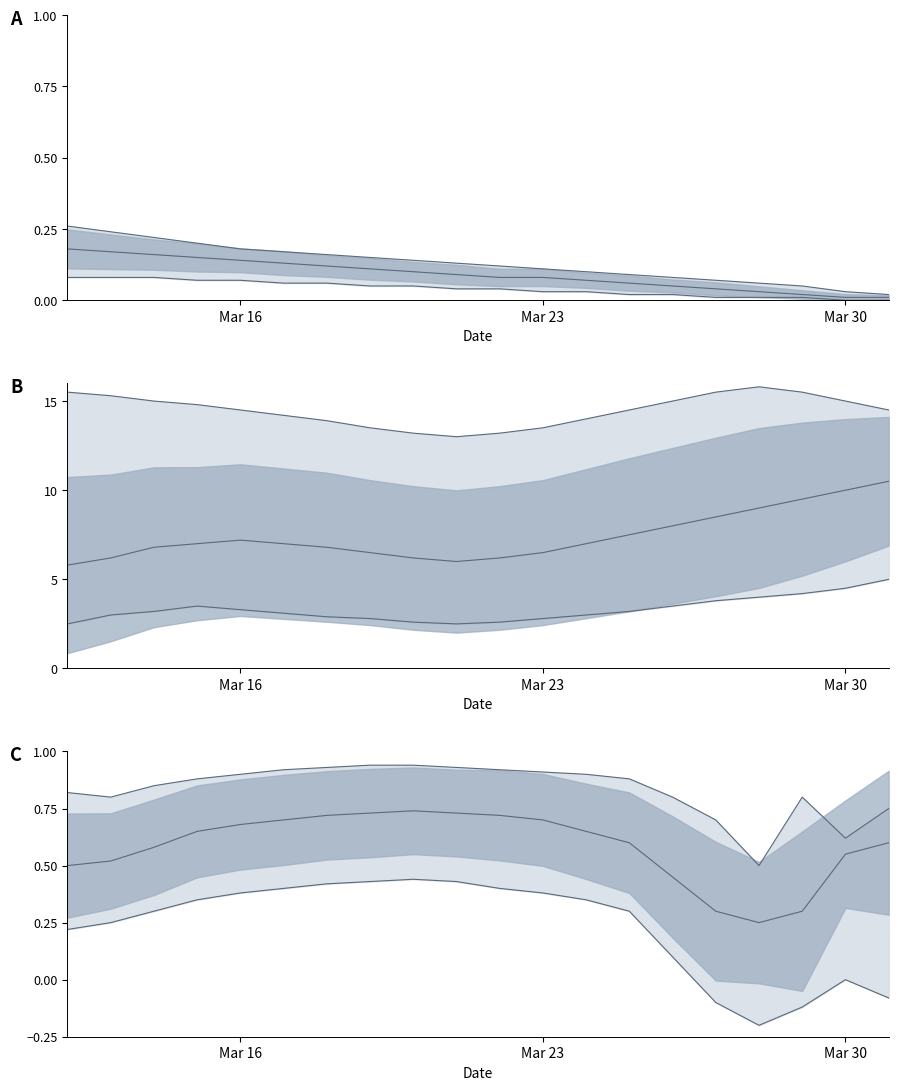

True or false: upper and mid intersect in this chart.

False